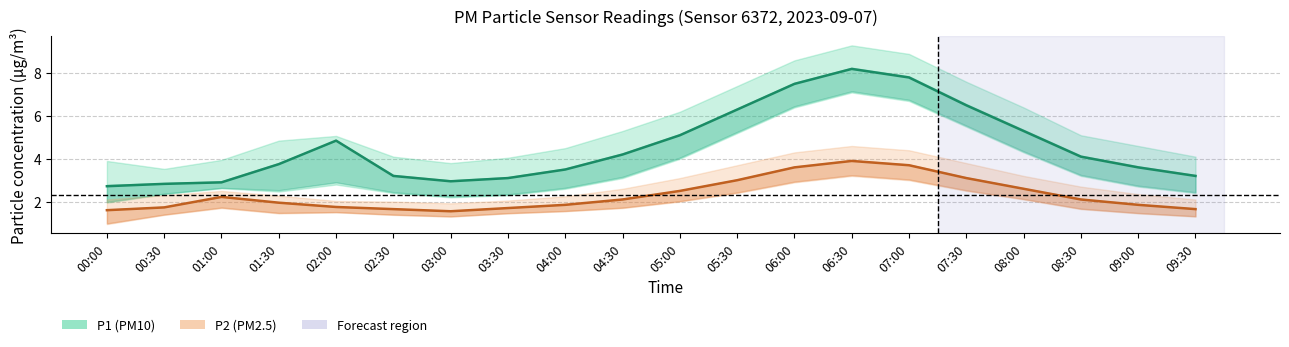

True or false: P1 (PM10) and P2 (PM2.5) intersect in this chart.

False